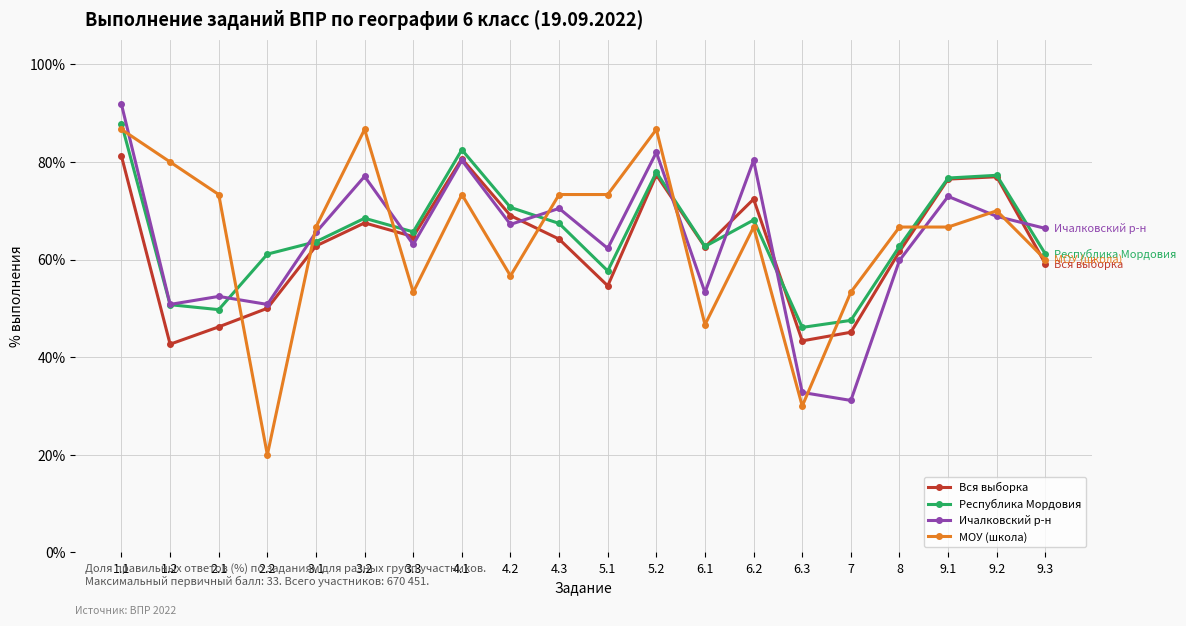

How many values in the МОУ (школа) series are below 66?

7